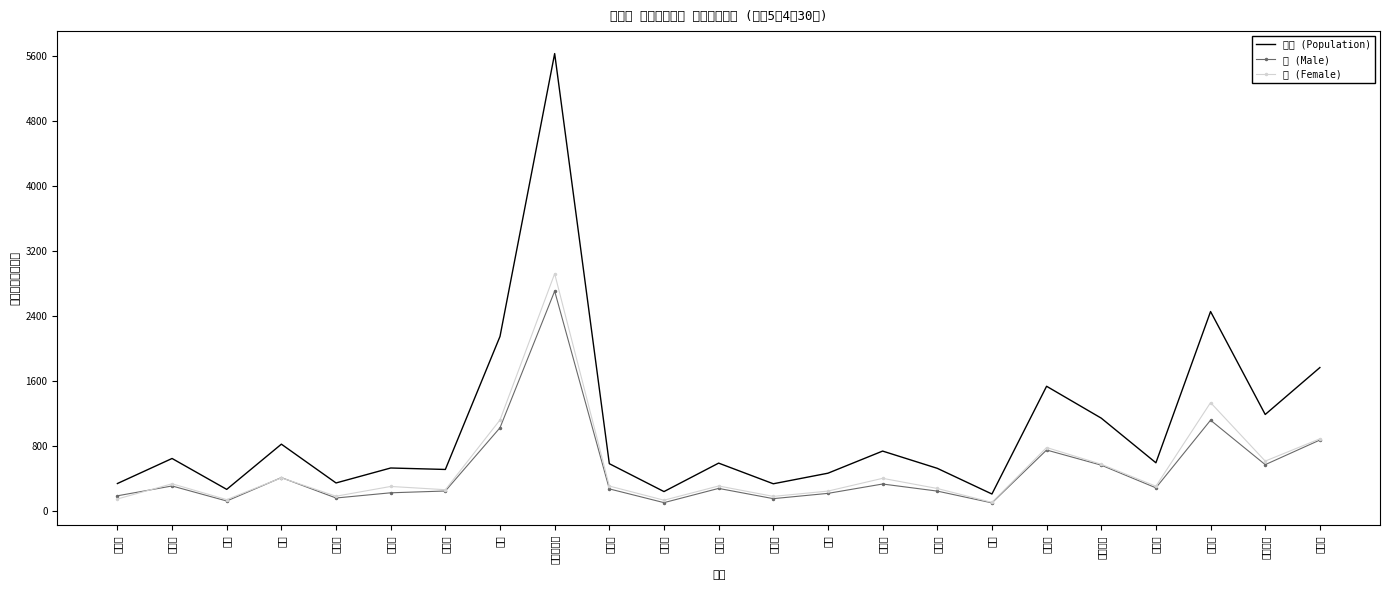

Which category has the highest value across all series?

益田地区計